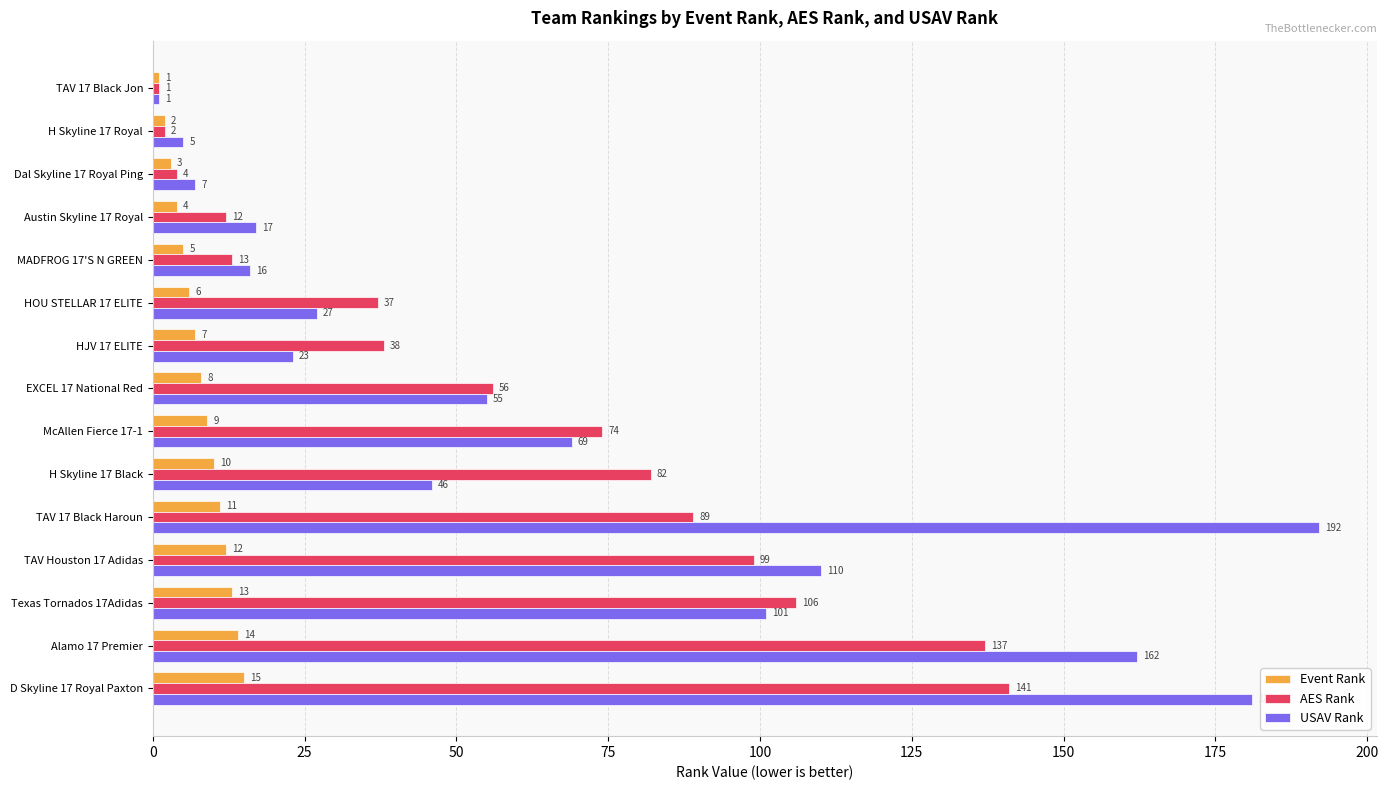

At which label is Event Rank closest to 8?

EXCEL 17 National Red